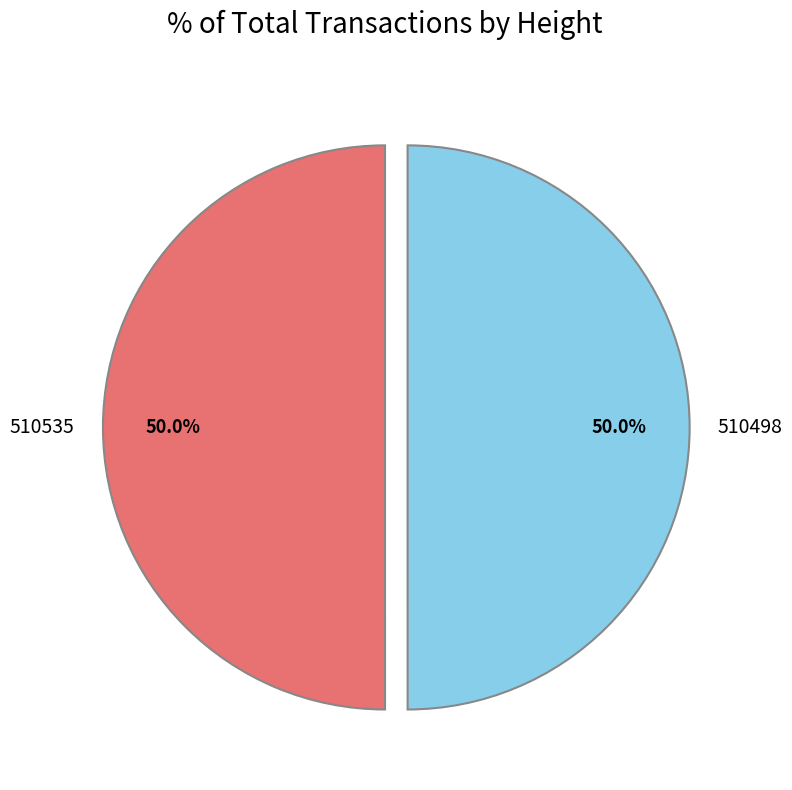

How many segments does this pie chart have?

2